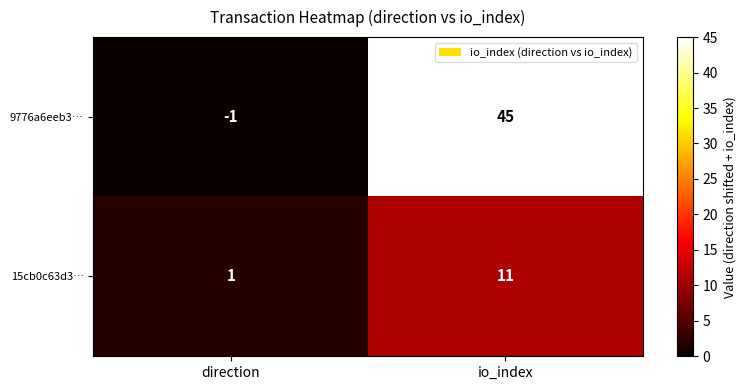

What is the sum of the 15cb0c63d3… values at direction and io_index?

12